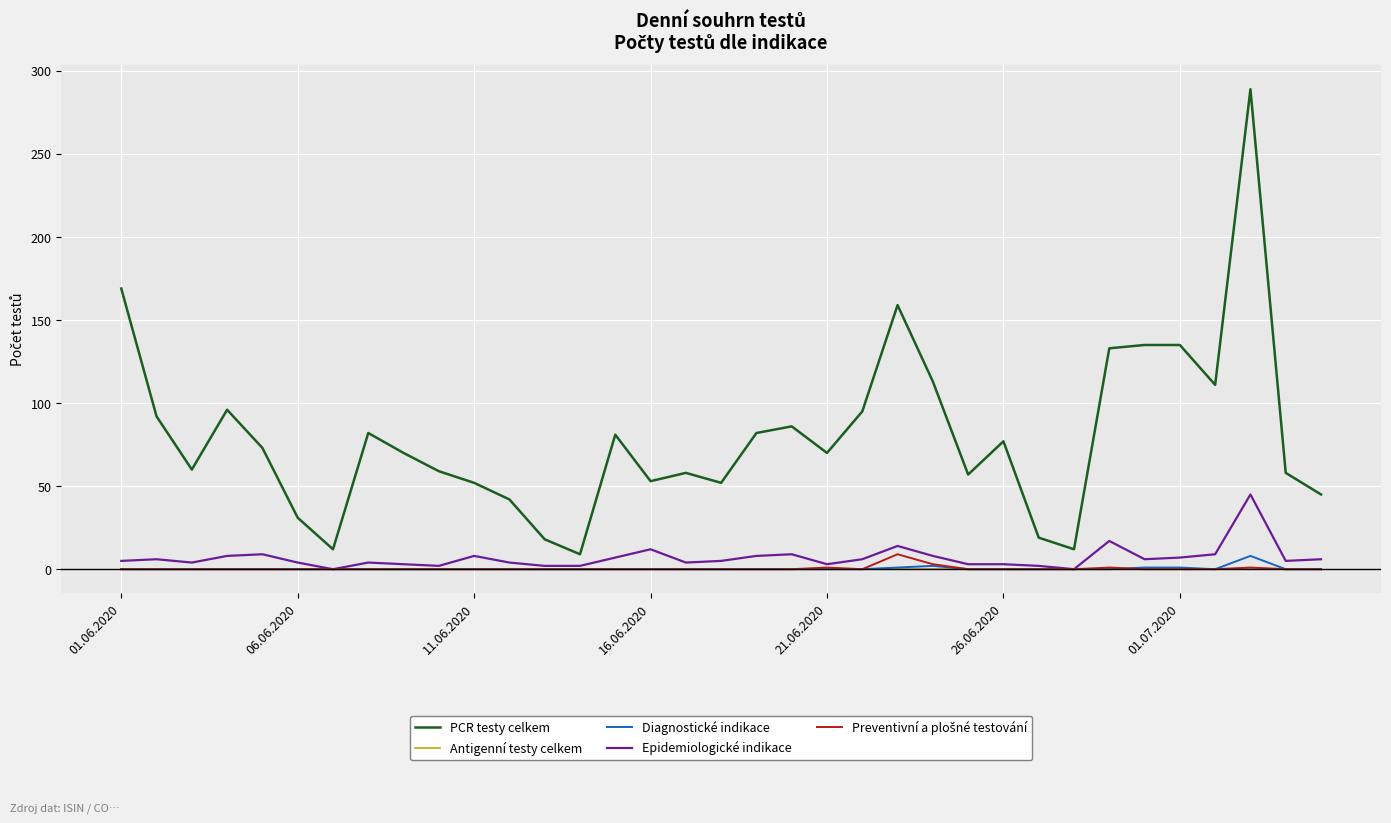

True or false: Antigenní testy celkem and PCR testy celkem intersect in this chart.

False